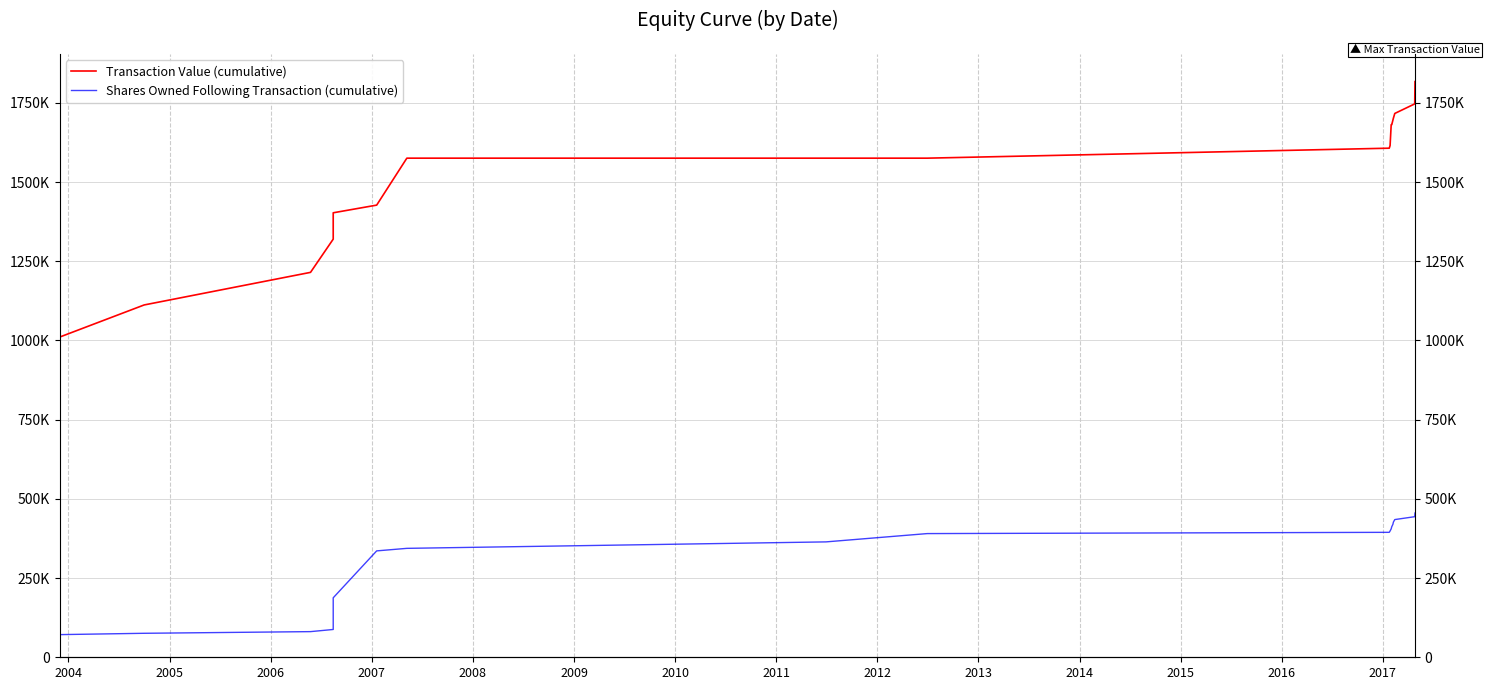

Rank the series by their average value, from lowest to highest.

Shares Owned Following Transaction (cumulative), Transaction Value (cumulative)